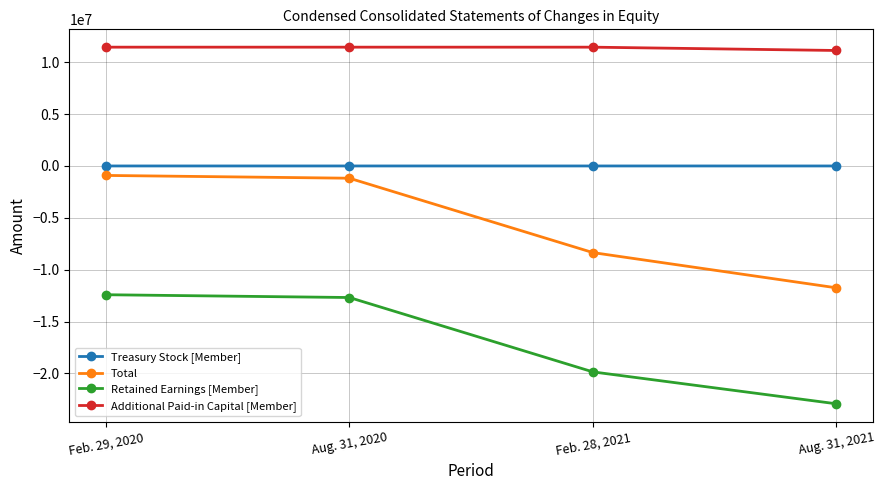

Which series has the largest total across all categories?

Additional Paid-in Capital [Member]